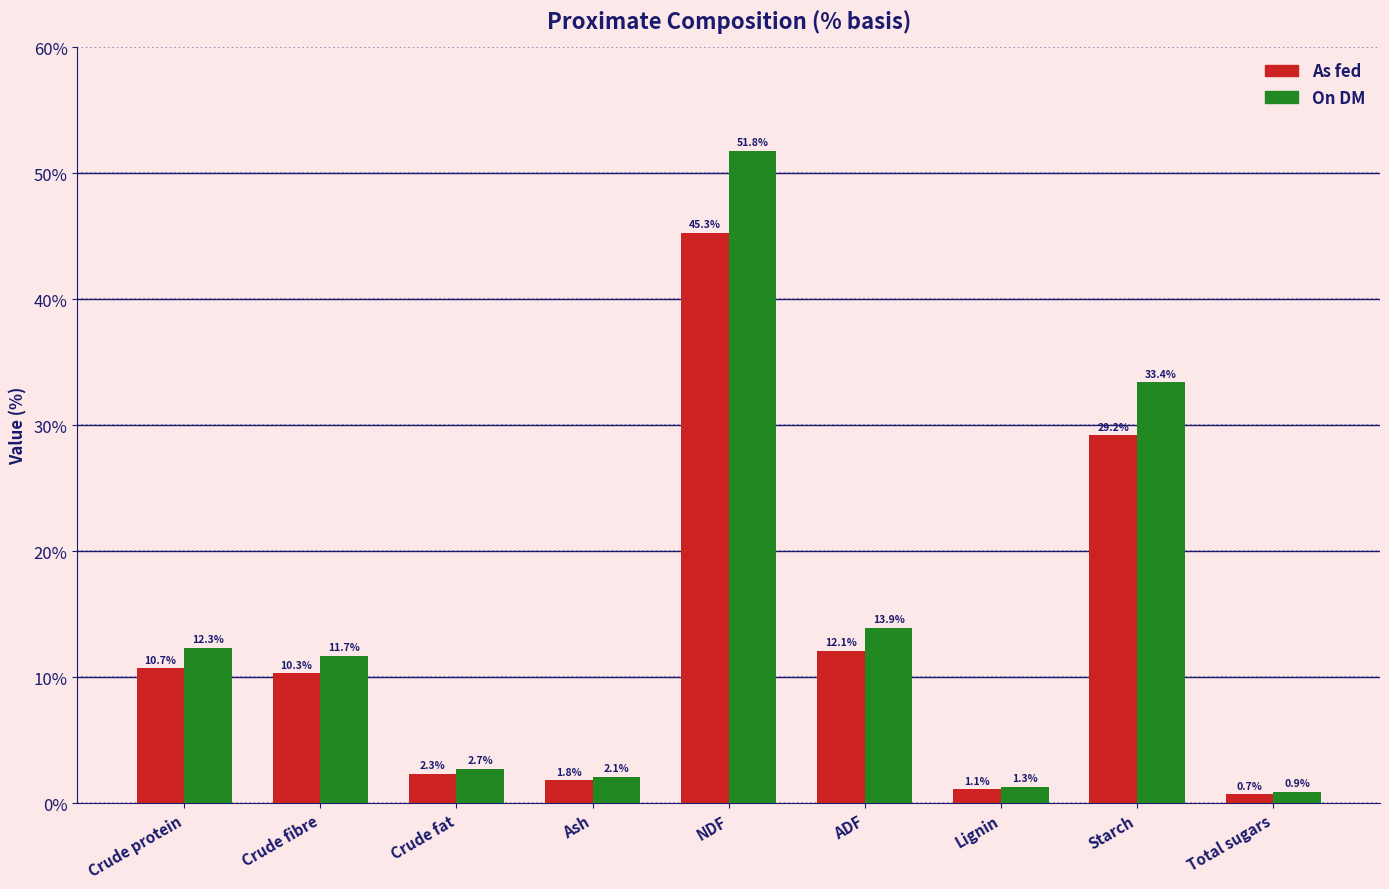

Read the As fed value at Crude protein.

10.7